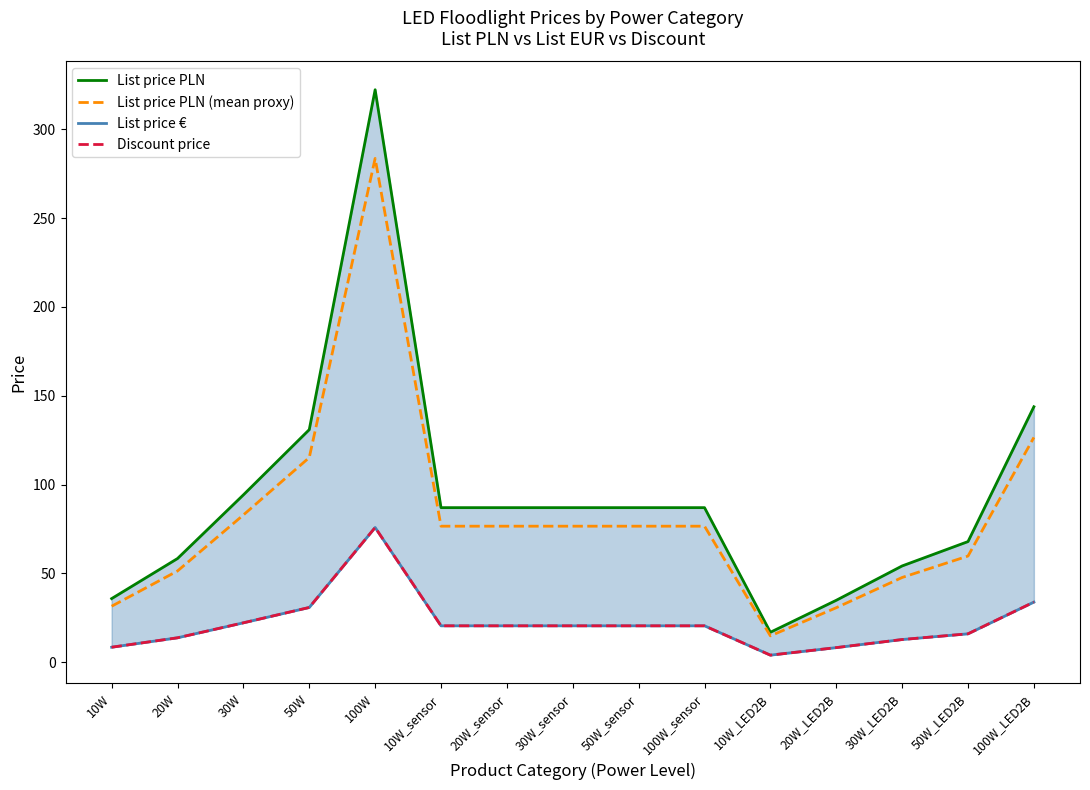

At which category does Discount price reach its first local valley?

10W_LED2B